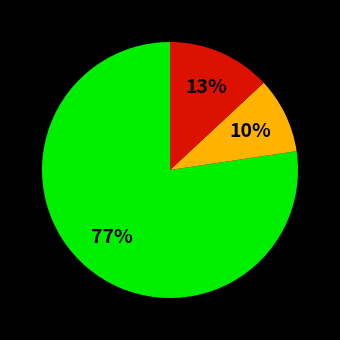

Does any single category account for the majority?

Yes